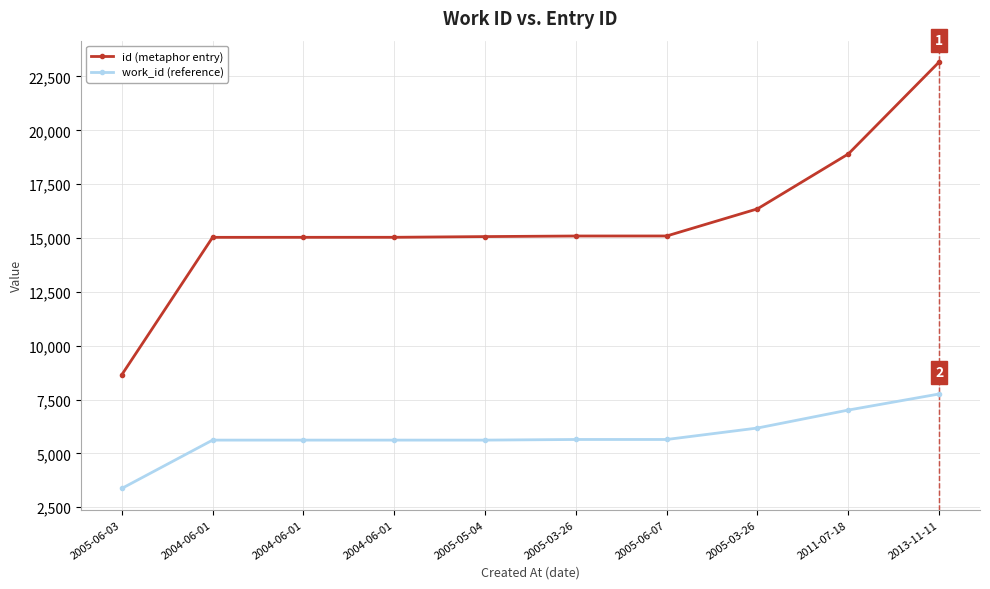

How many values in the work_id (reference) series are below 5647?

5